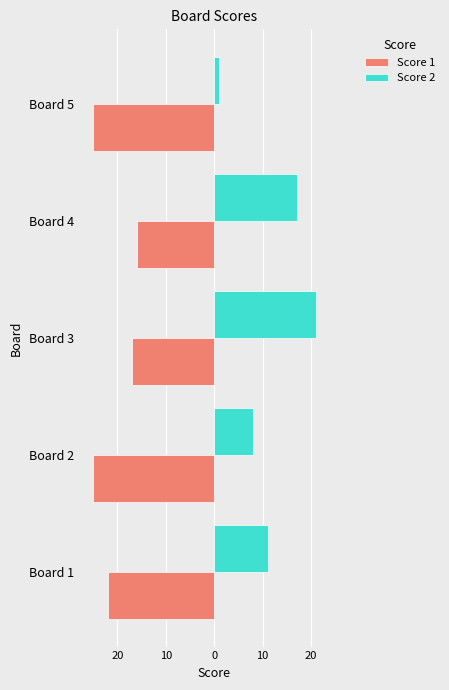

What are all the series names shown in the legend?

Score 1, Score 2